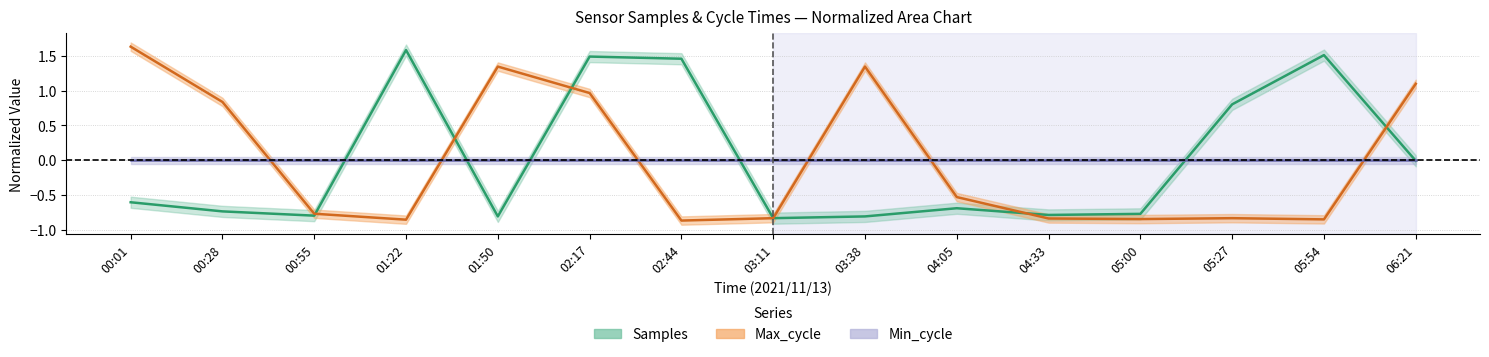

The value of Max_cycle at 00:28 is 0.8. True or false?

True